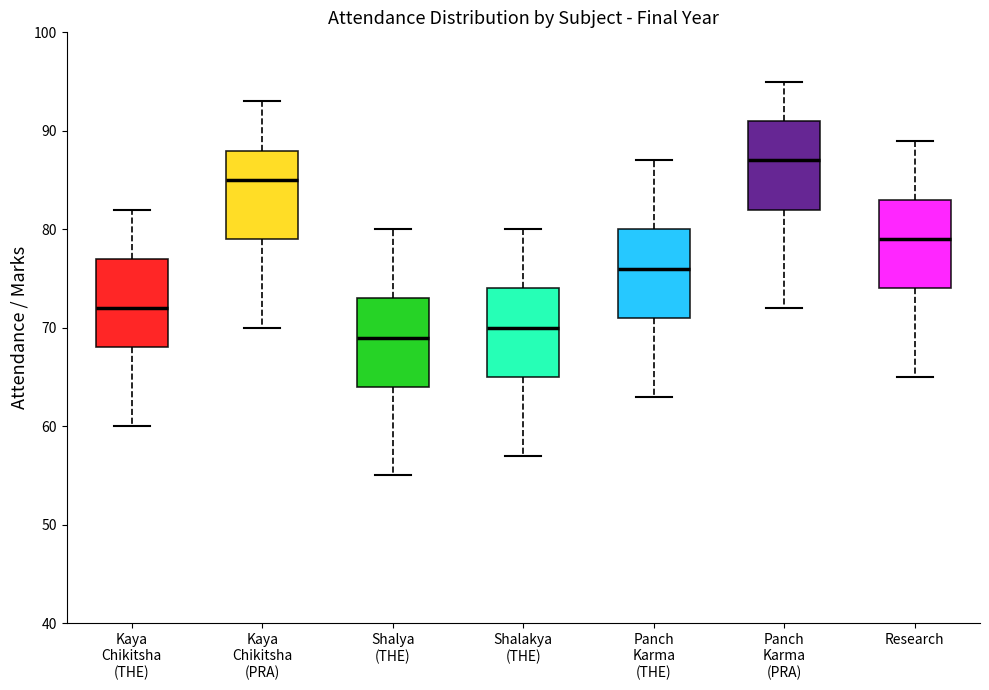

Which box's median line is the highest?

Panch Karma (PRA)